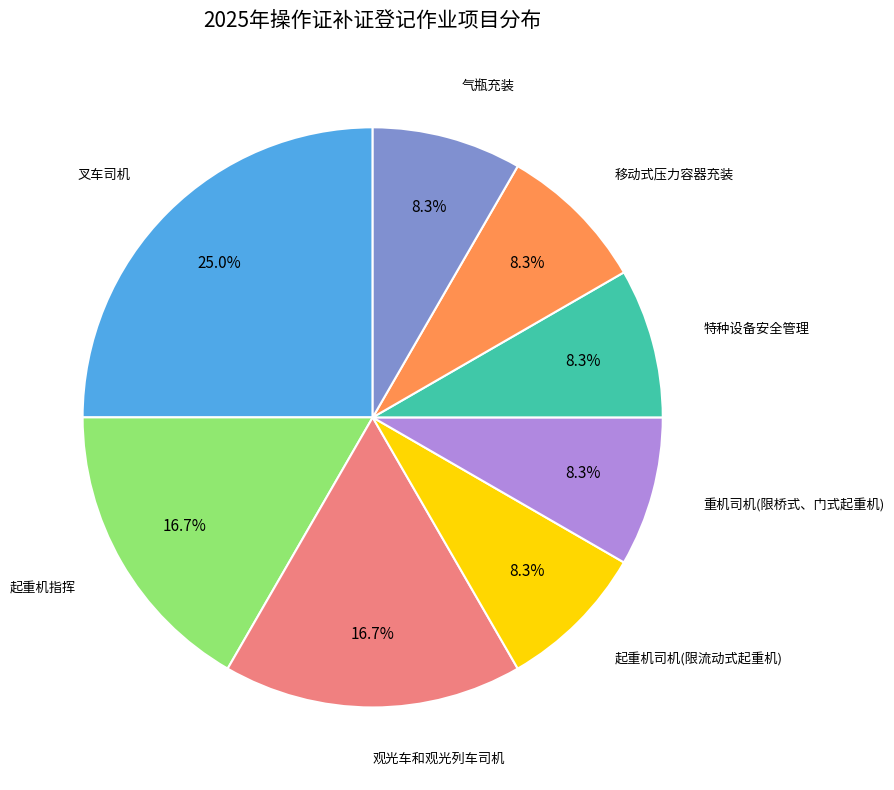

Is there a majority slice in this chart?

No